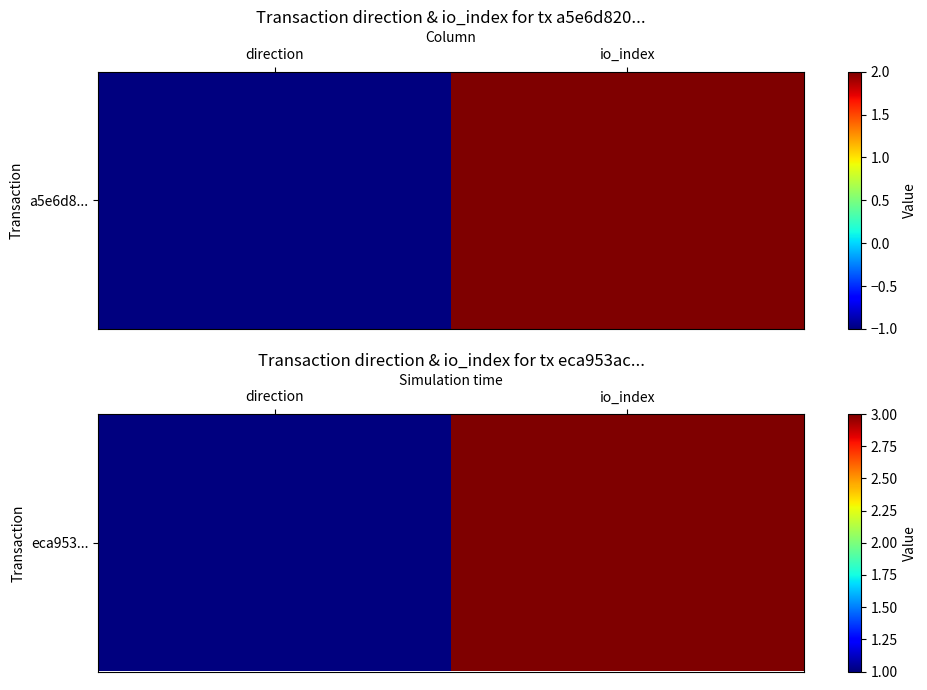

Count the values in the range 1 to 3.

2